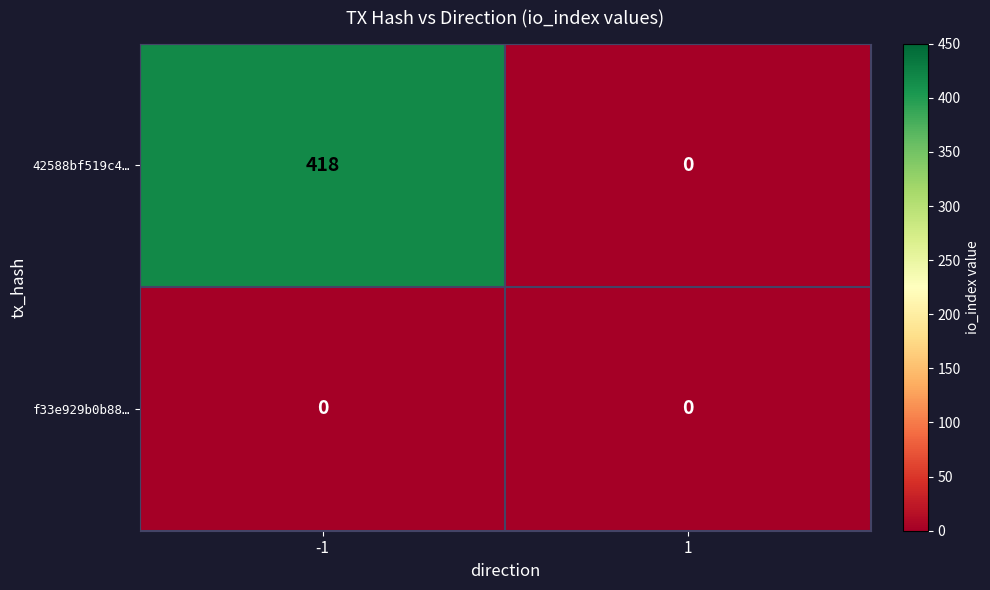

Reading right to left, extract all data points from this chart.

42588bf519c4…: 0	418
f33e929b0b88…: 0	0